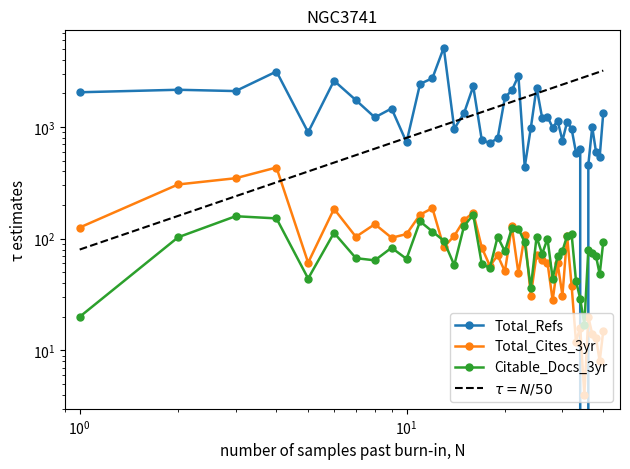

Which series has the largest range (max minus min)?

Total_Refs